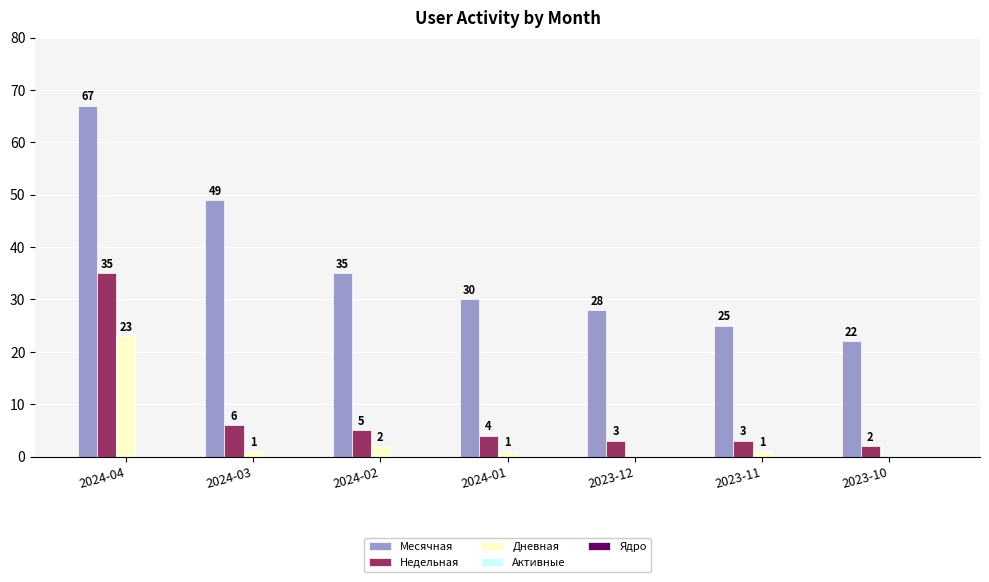

What is the spread (max minus min) of values at 2024-02?

33